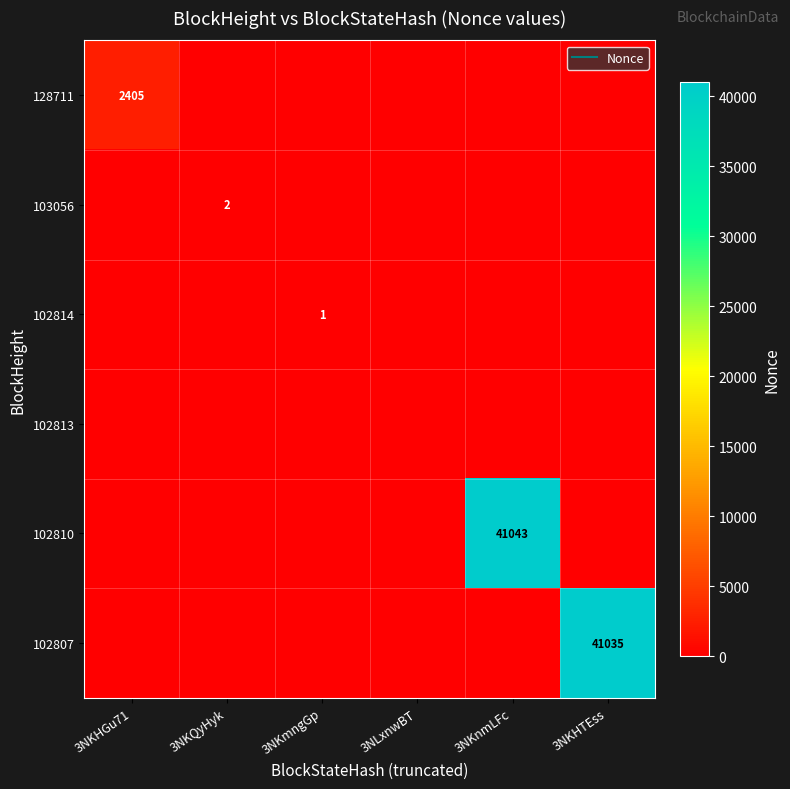

At which label is 102807 closest to 20517?

3NKHGu71